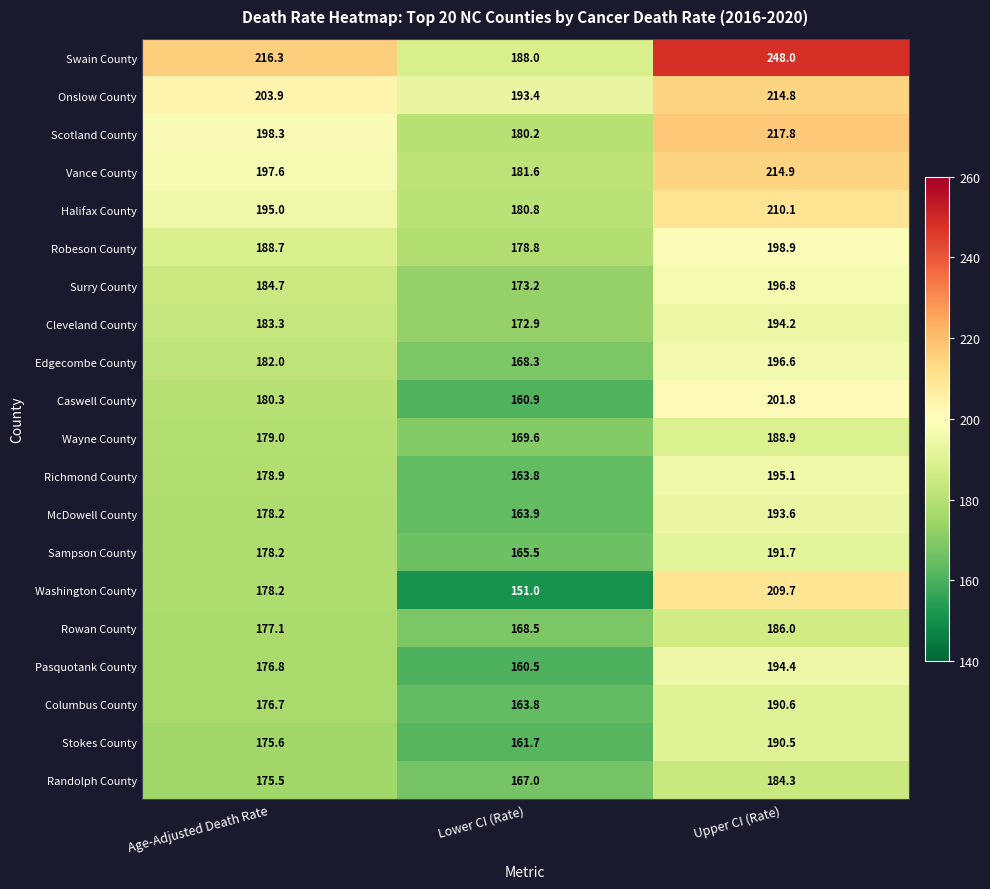

What is the smallest value displayed?

151.0